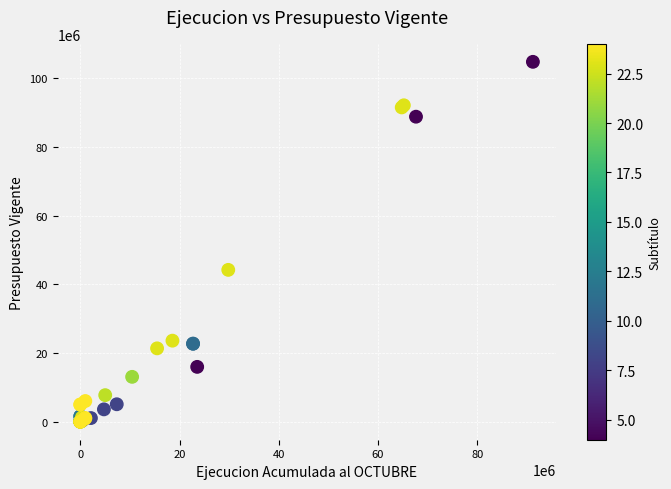

What Y value in the scatter plot is closest to 52391283?

44214018